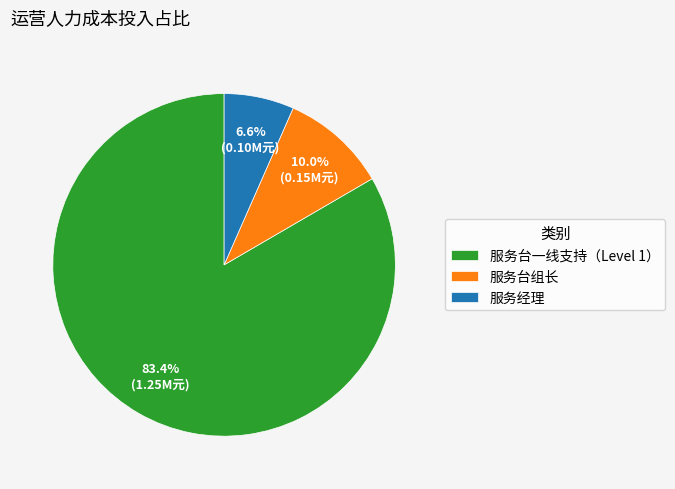

To the nearest percent, what percentage of the pie is 服务台组长?

10%